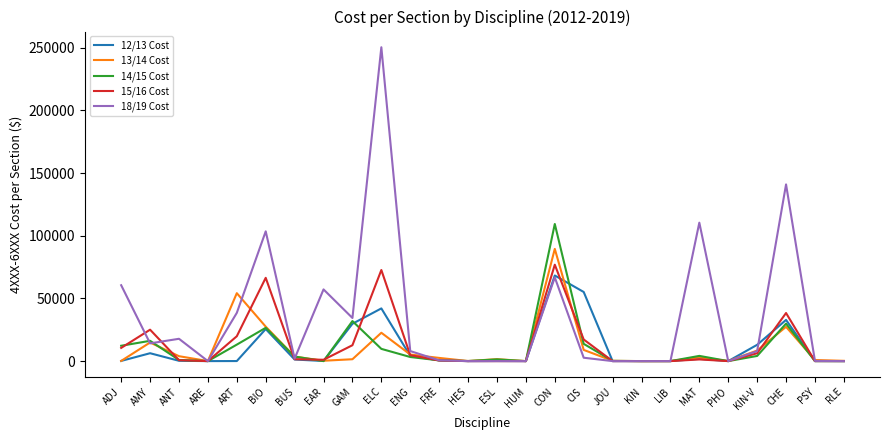

How many categories are shown in the chart?

26